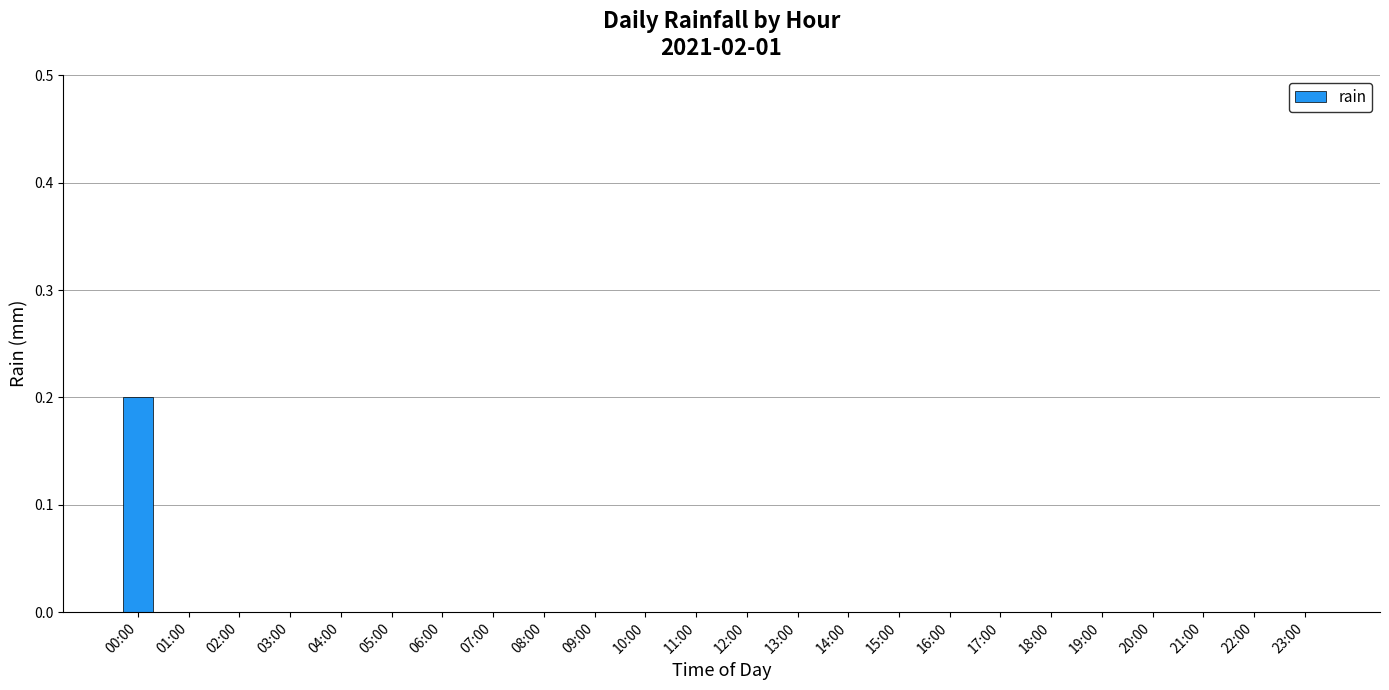

Is it true that the value at 19:00 is 0.0?

True